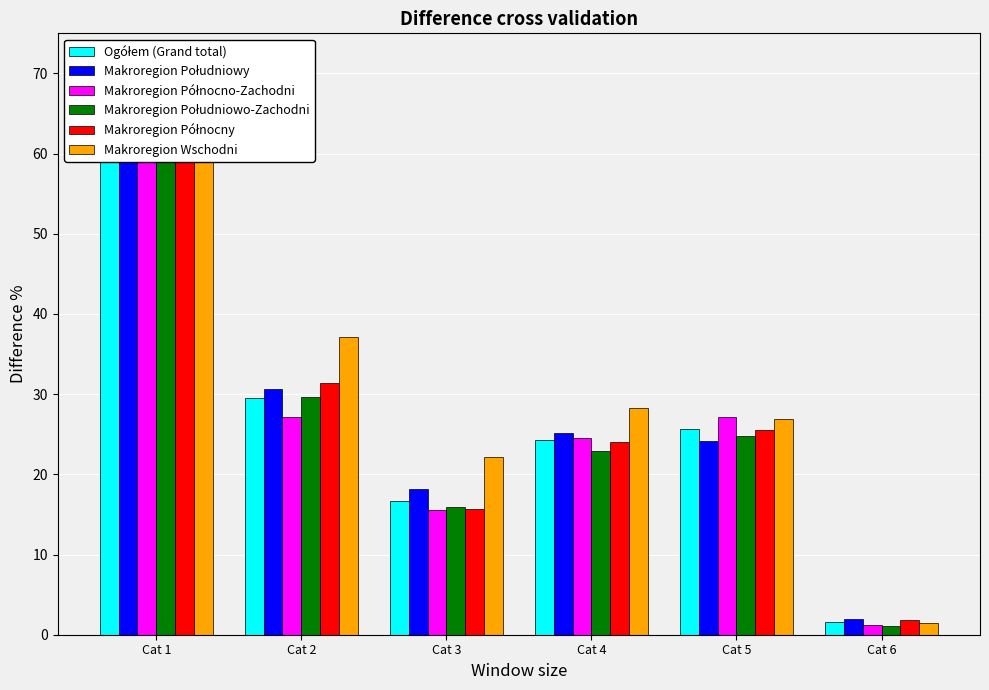

What is the value of the Makroregion Południowo-Zachodni bar at the 3rd from the left?

15.9